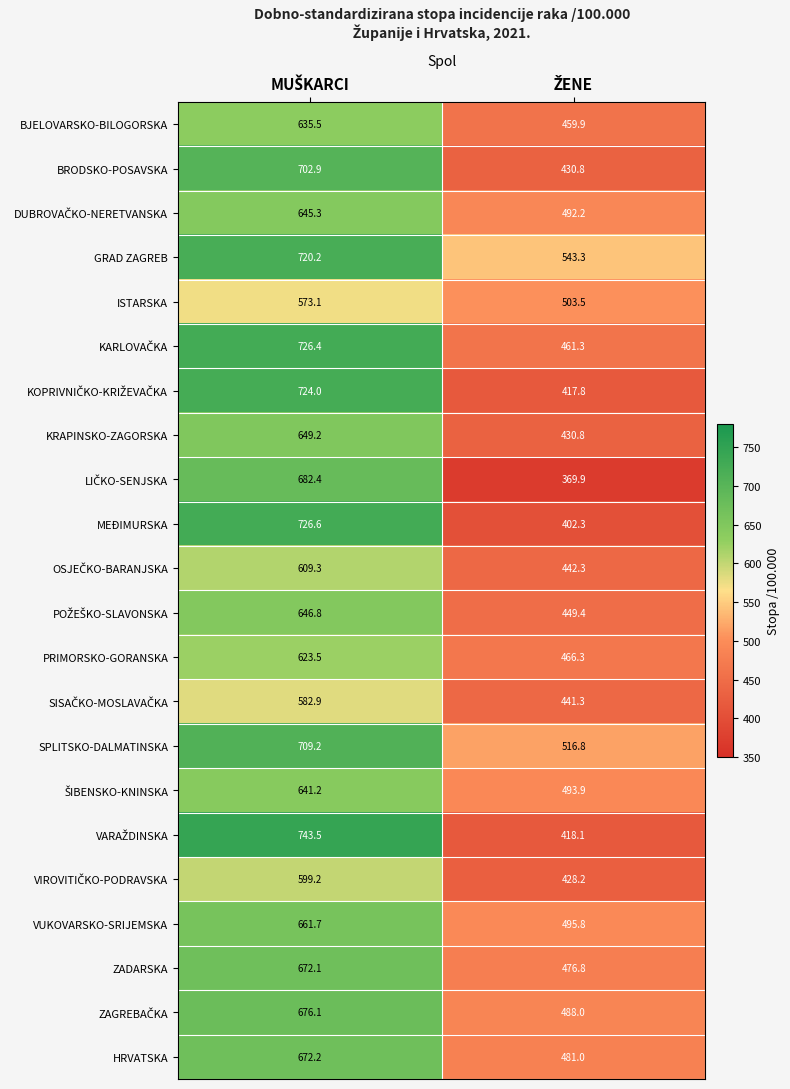

What is the average value of the BJELOVARSKO-BILOGORSKA series?

547.7